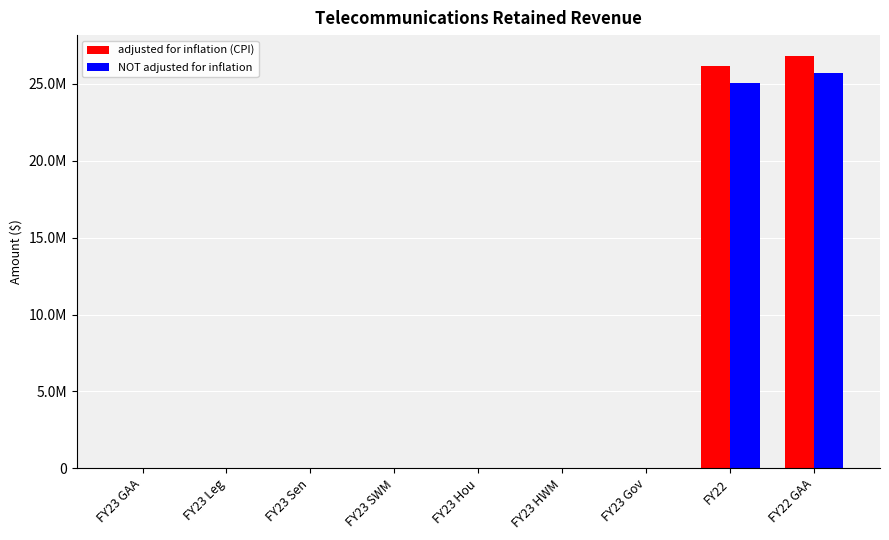

What are all the series names shown in the legend?

adjusted for inflation (CPI), NOT adjusted for inflation